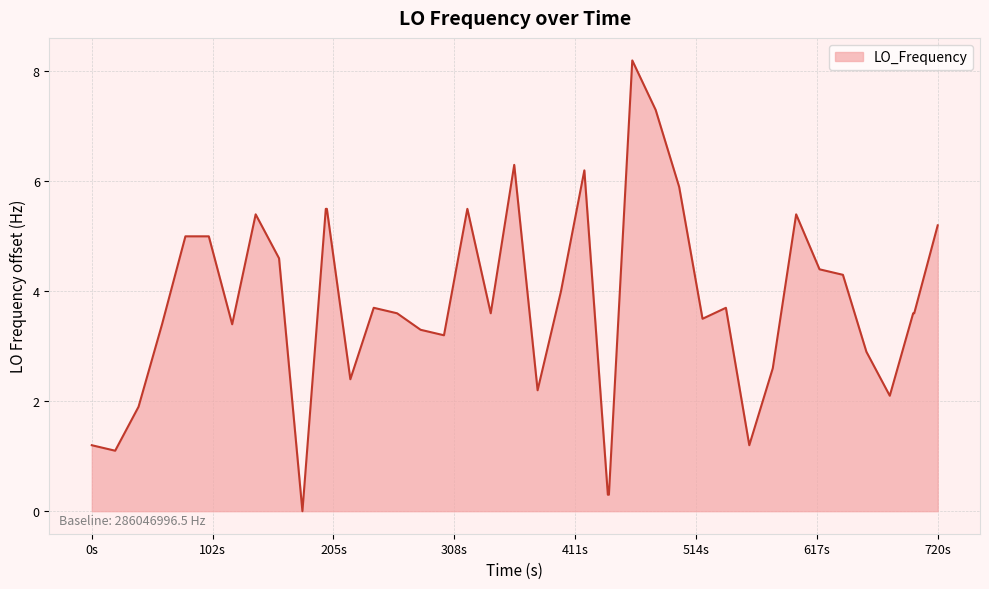

What is the difference between the maximum and minimum values?

8.2